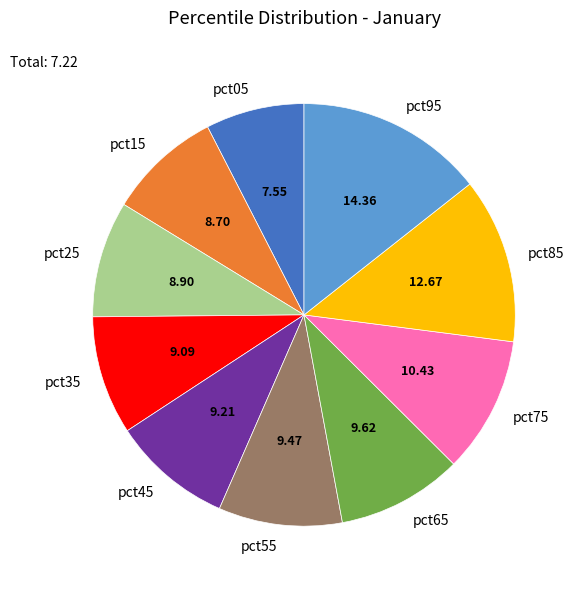

Do pct65 and pct55 together represent more than half of the pie?

No